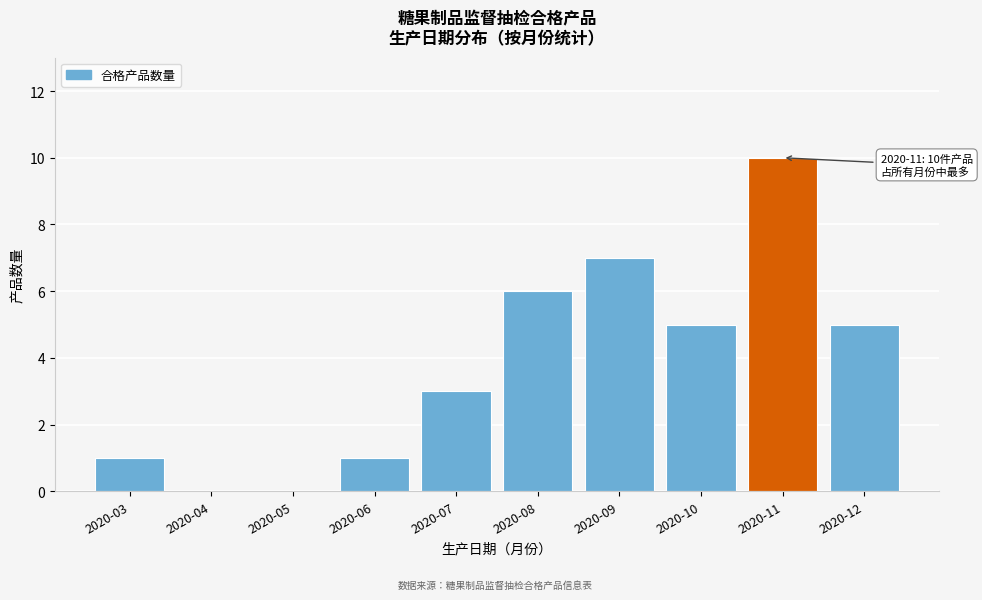

Reading right to left, transcribe all the data shown in this chart.

2020-12=5	2020-11=10	2020-10=5	2020-09=7	2020-08=6	2020-07=3	2020-06=1	2020-05=0	2020-04=0	2020-03=1